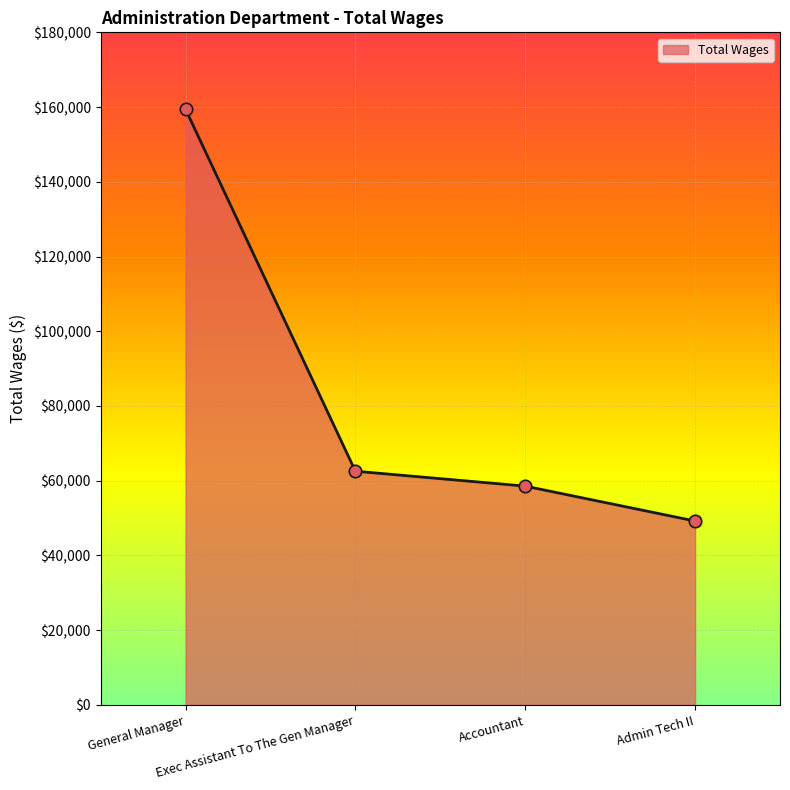

Between Exec Assistant To The Gen Manager and Admin Tech II, which is larger?

Exec Assistant To The Gen Manager